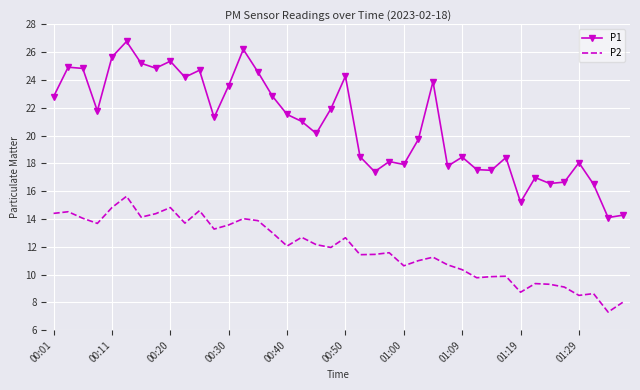

True or false: P2 and P1 intersect in this chart.

False